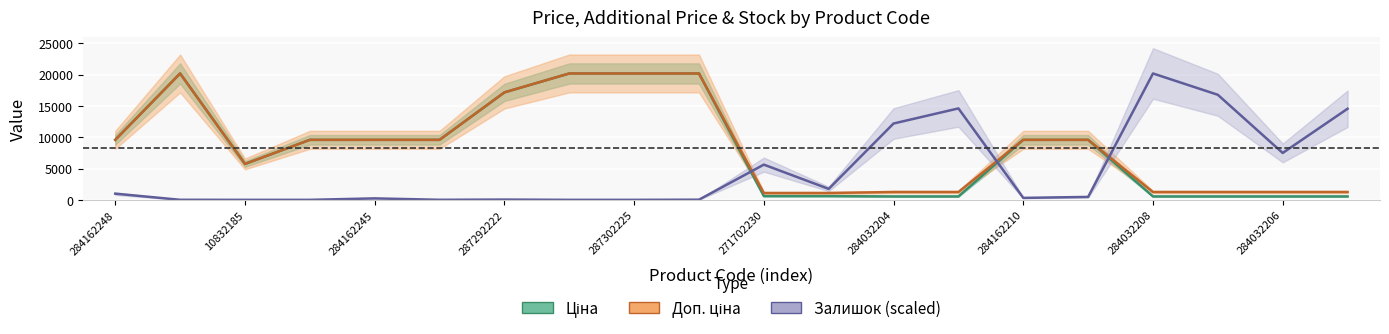

Which series has the largest range (max minus min)?

Залишок